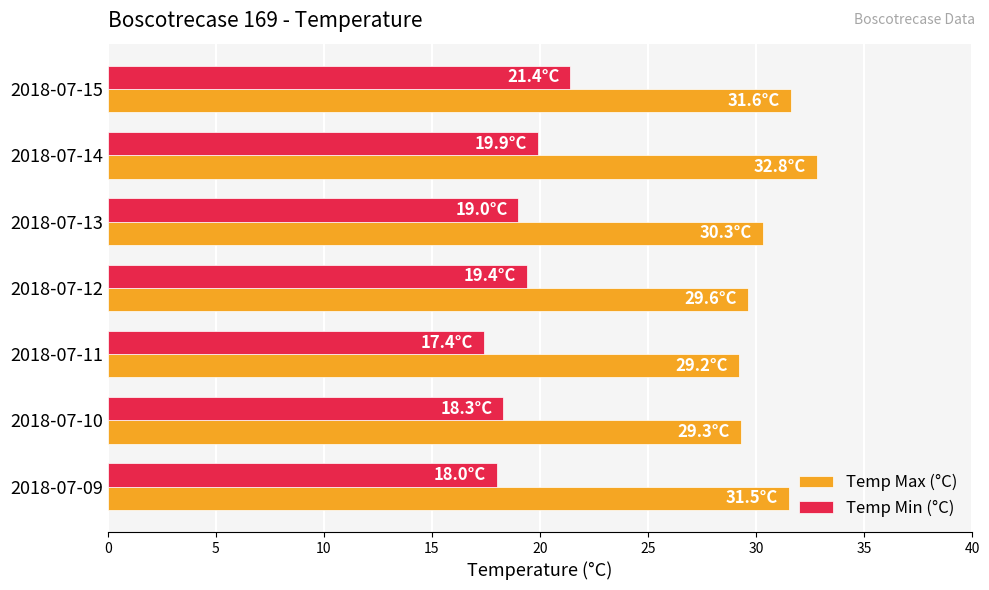

At 2018-07-15, list the series in order from smallest to largest.

Temp Min (°C), Temp Max (°C)